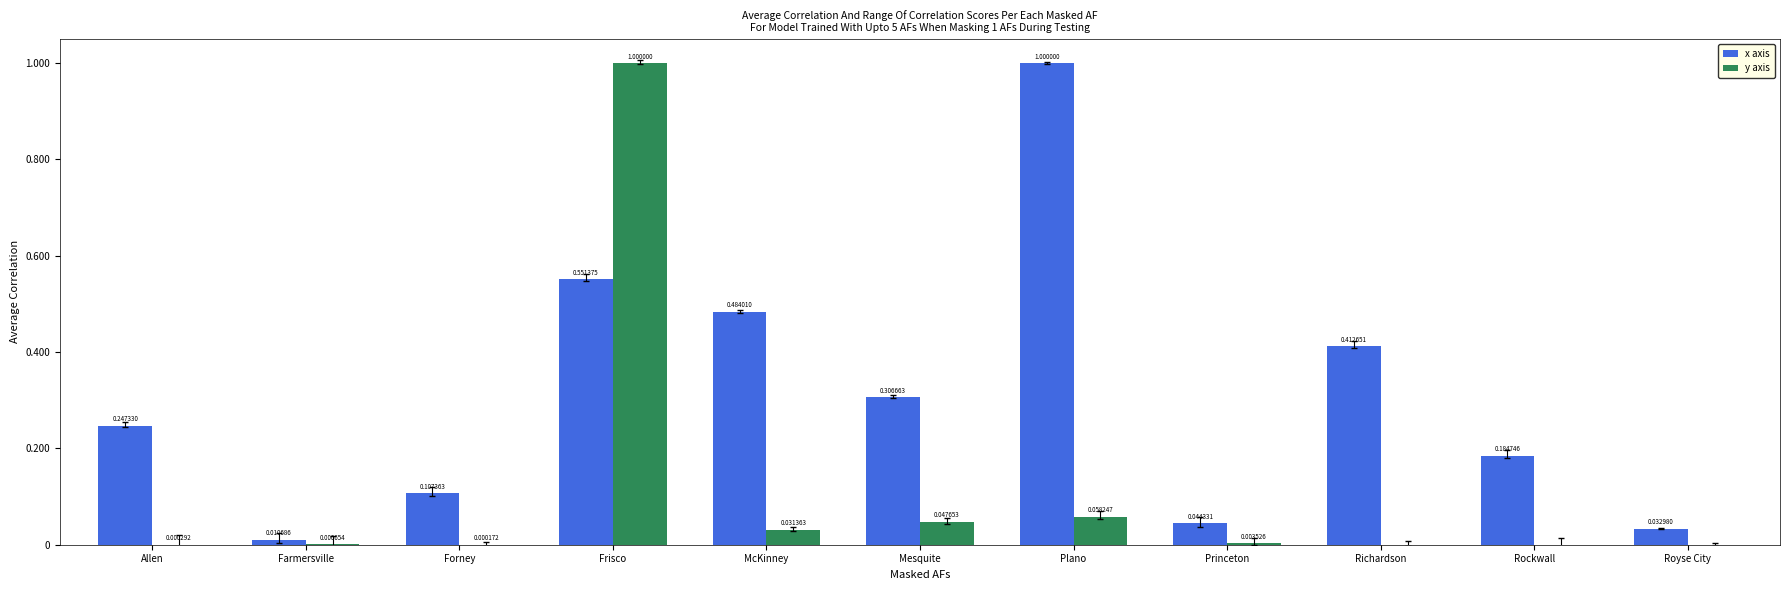

What is the sum of all x axis values?

3.4